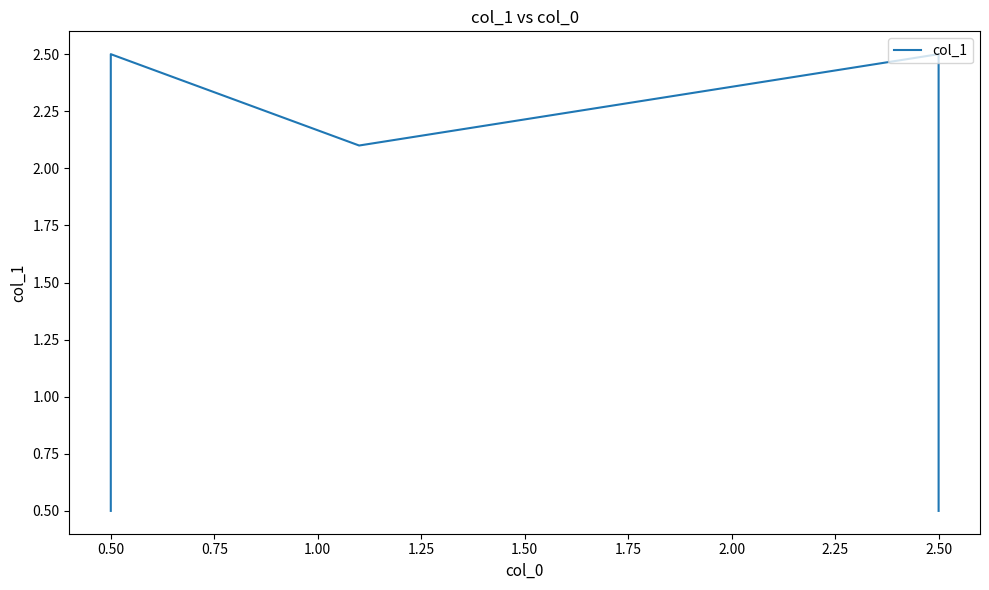

The value at 0.50 is 3.8. True or false?

False